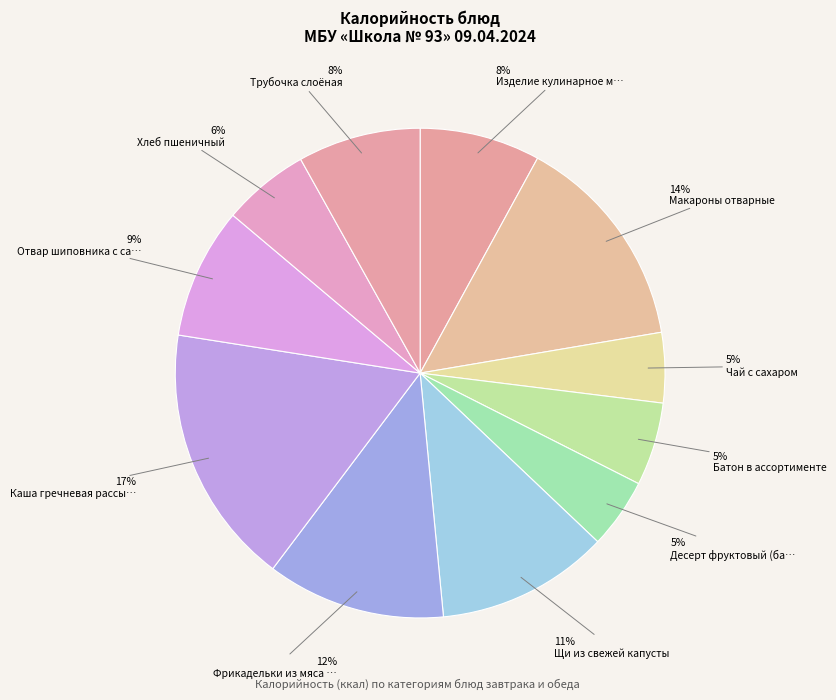

How many segments does this pie chart have?

11